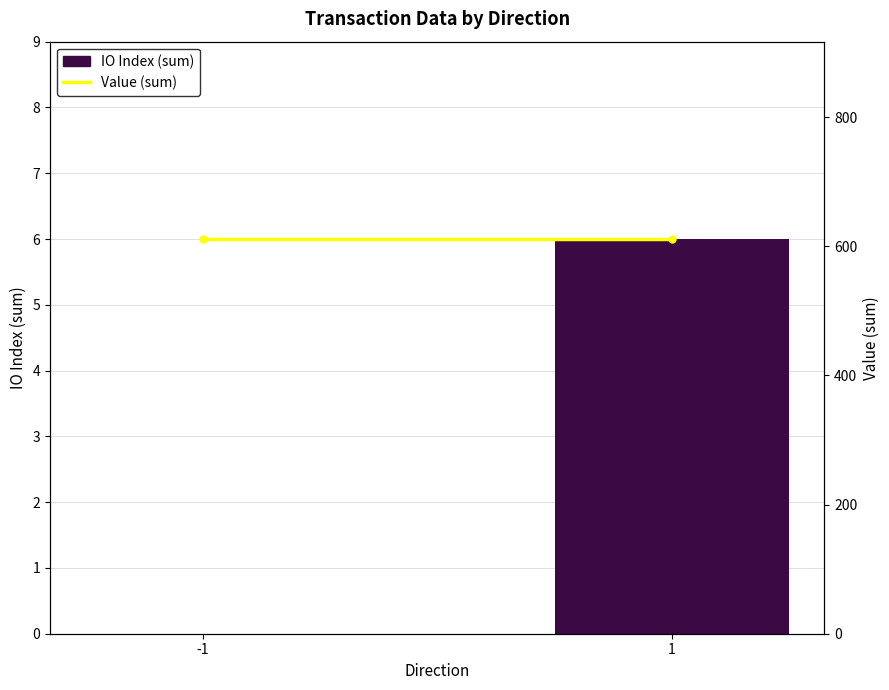

Which label corresponds to the smallest value in the chart?

-1